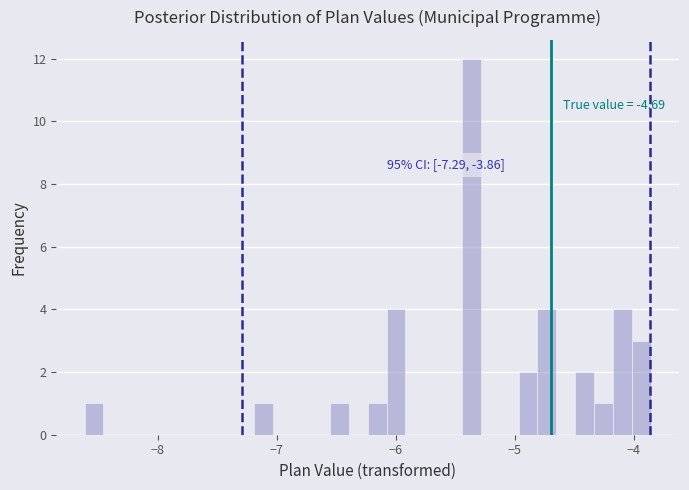

Read against the x-axis, roughly where is the centre of the tallest bar?

-5.4